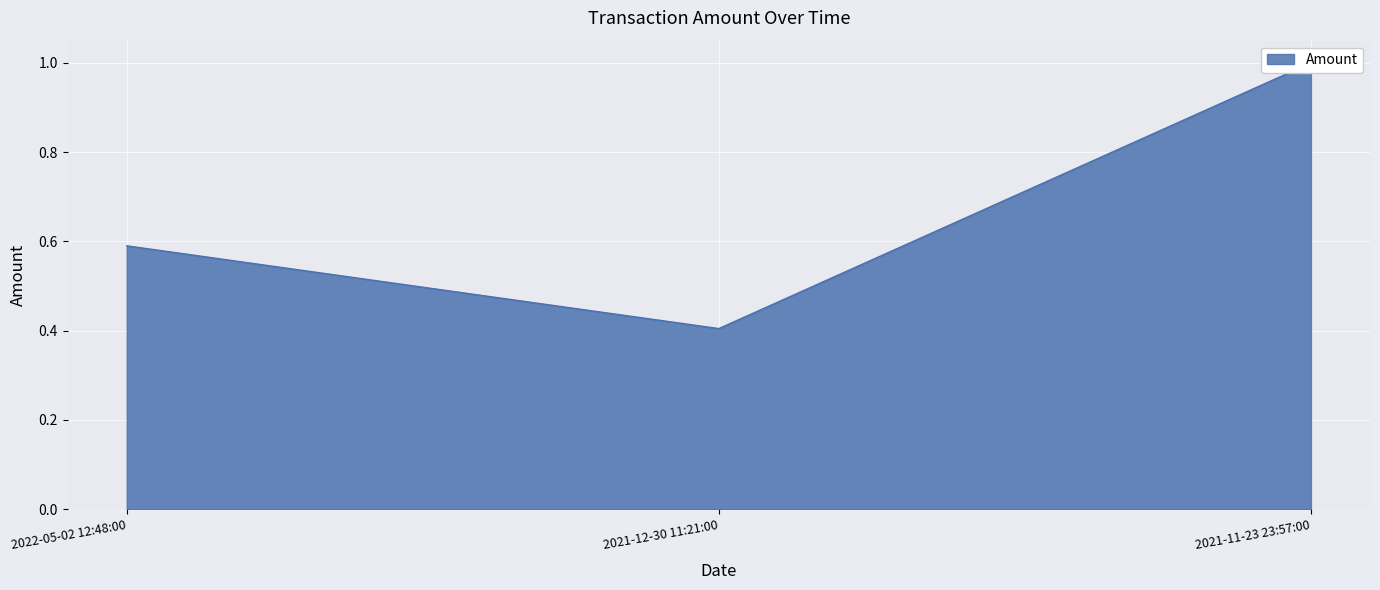

The chart shows a value of 0.8 at 2022-05-02 12:48:00. True or false?

False